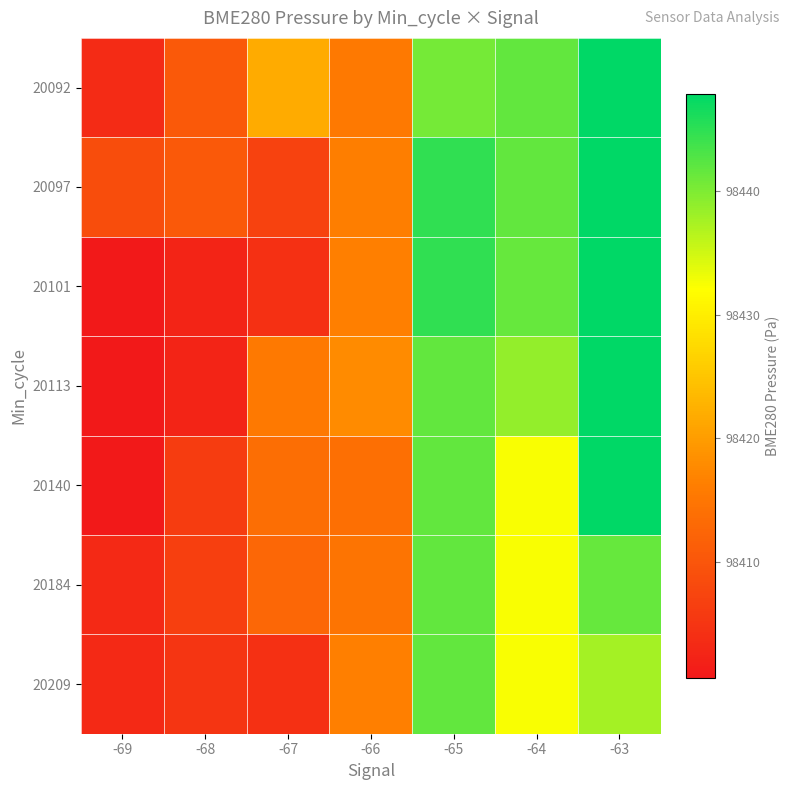

Reading right to left, extract all data points from this chart.

20092: -63=98447.9	-64=98441.7	-65=98440.5	-66=98415.5	-67=98421.8	-68=98410.4	-69=98403.5
20097: -63=98447.9	-64=98441.7	-65=98444.8	-66=98416.3	-67=98406.9	-68=98410.4	-69=98408.6
20101: -63=98447.9	-64=98441.4	-65=98444.8	-66=98416.4	-67=98404.2	-68=98402.4	-69=98400.6
20113: -63=98447.9	-64=98438.7	-65=98441.7	-66=98417.8	-67=98415.5	-68=98402.4	-69=98400.6
20140: -63=98447.9	-64=98432.4	-65=98441.7	-66=98413.9	-67=98413.9	-68=98406.0	-69=98400.6
20184: -63=98441.4	-64=98432.4	-65=98441.7	-66=98414.8	-67=98412.6	-68=98406.7	-69=98403.1
20209: -63=98437.7	-64=98432.4	-65=98441.7	-66=98416.4	-67=98404.2	-68=98404.9	-69=98403.1